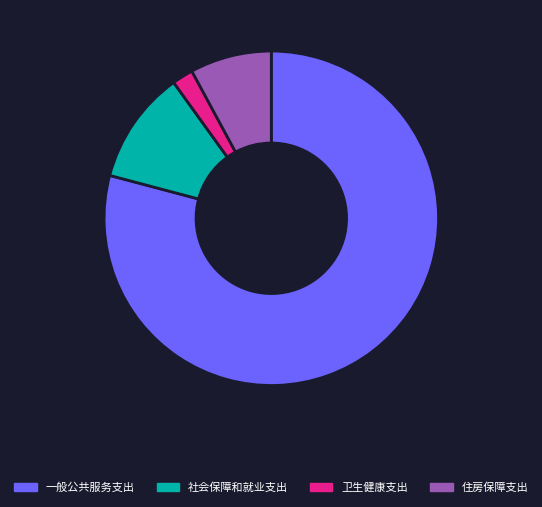

Rank the categories by value from lowest to highest.

卫生健康支出, 住房保障支出, 社会保障和就业支出, 一般公共服务支出